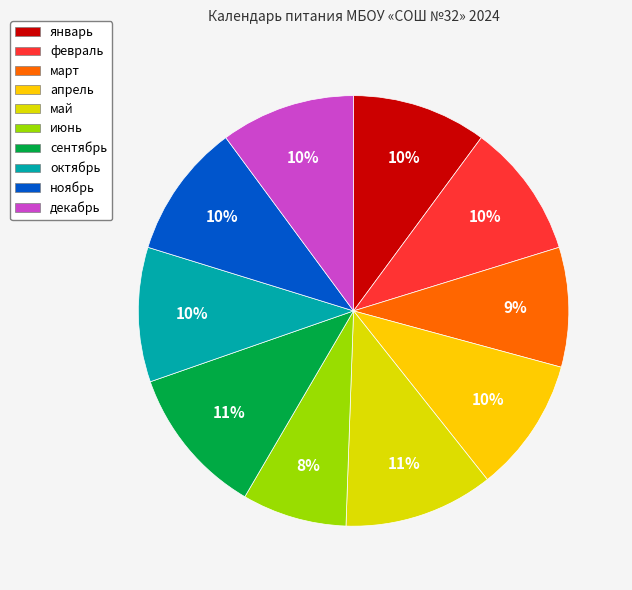

To the nearest percent, what percentage of the pie is май?

11%